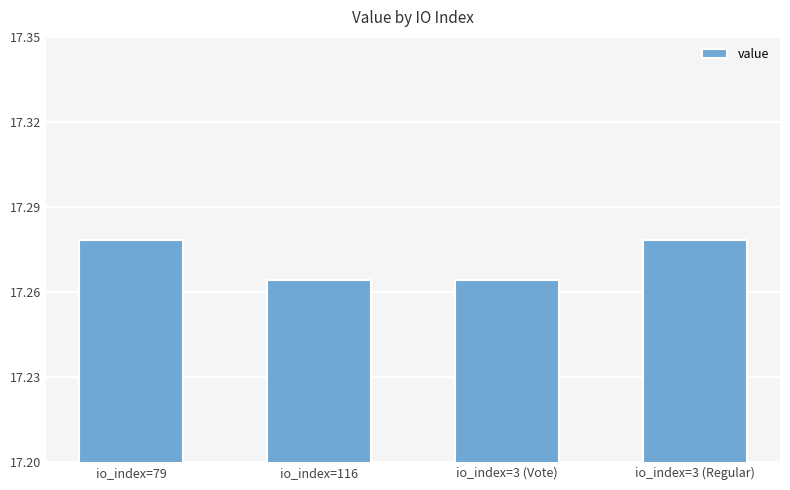

What is the ratio of the value at io_index=3 (Regular) to the value at io_index=116?

1.0